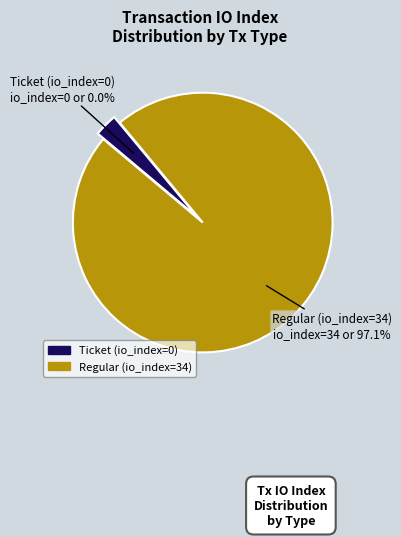

True or false: Regular (io_index=34) accounts for 99% of the total.

False